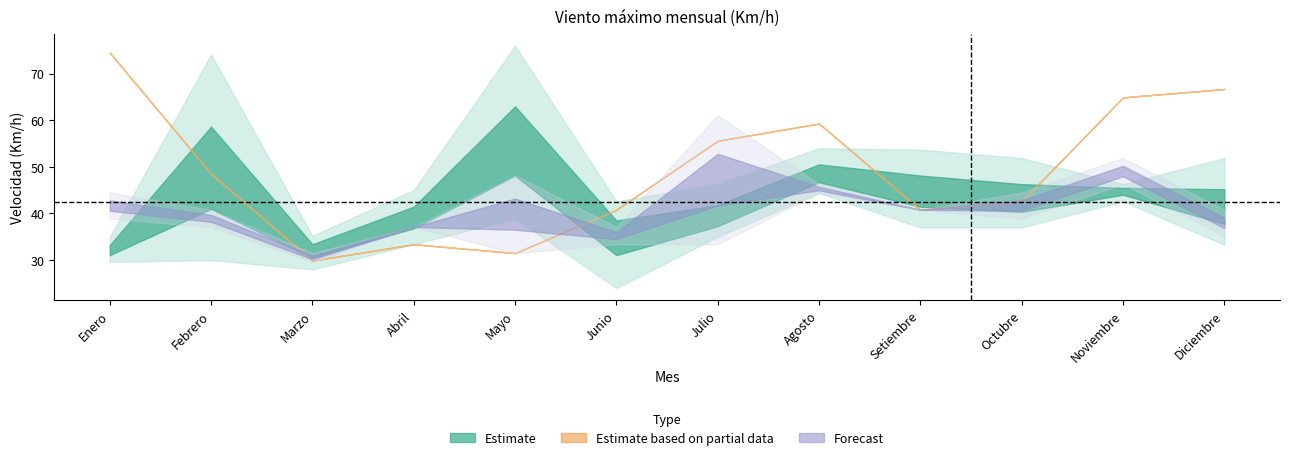

Does the chart have visible grid lines?

No